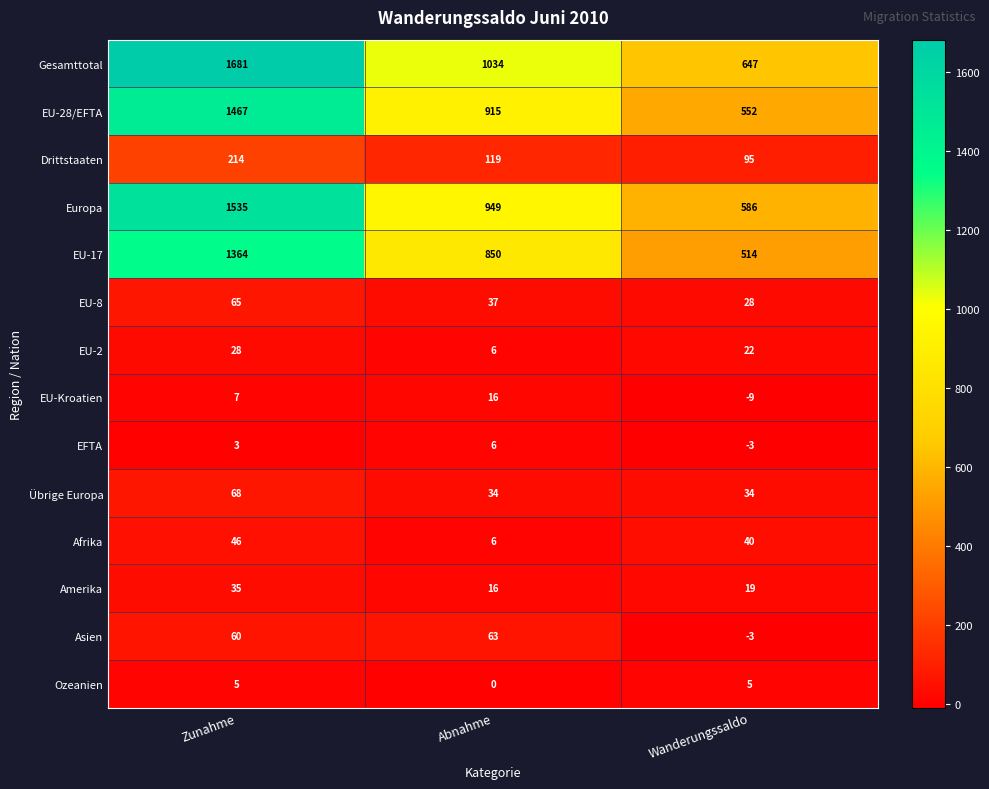

The value of EU-28/EFTA at Zunahme is 1963. True or false?

False